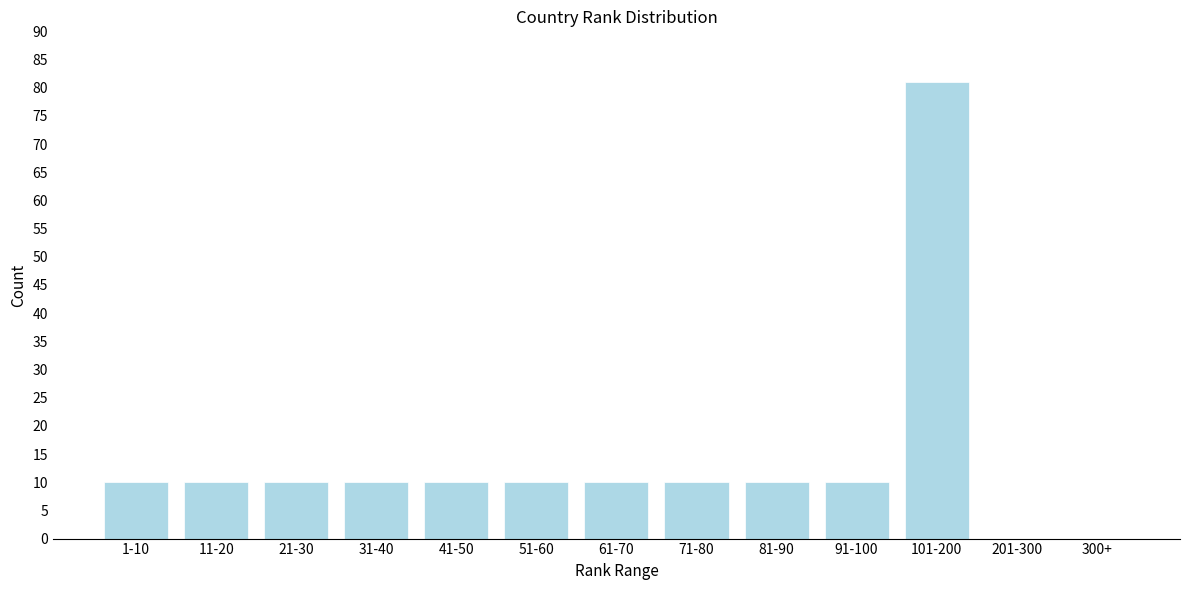

Reading left to right, what are all the values shown in this chart?

1-10=10	11-20=10	21-30=10	31-40=10	41-50=10	51-60=10	61-70=10	71-80=10	81-90=10	91-100=10	101-200=81	201-300=0	300+=0